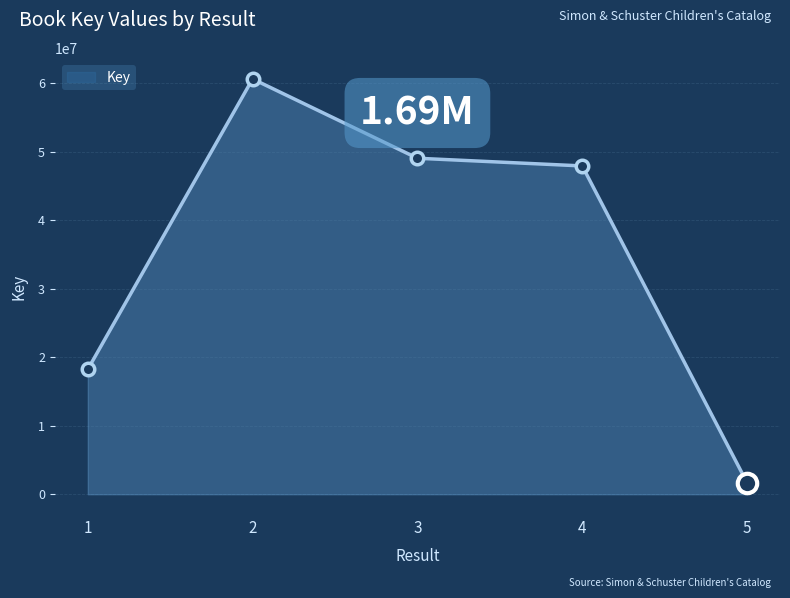

Where does the data first go above 47896738?

2